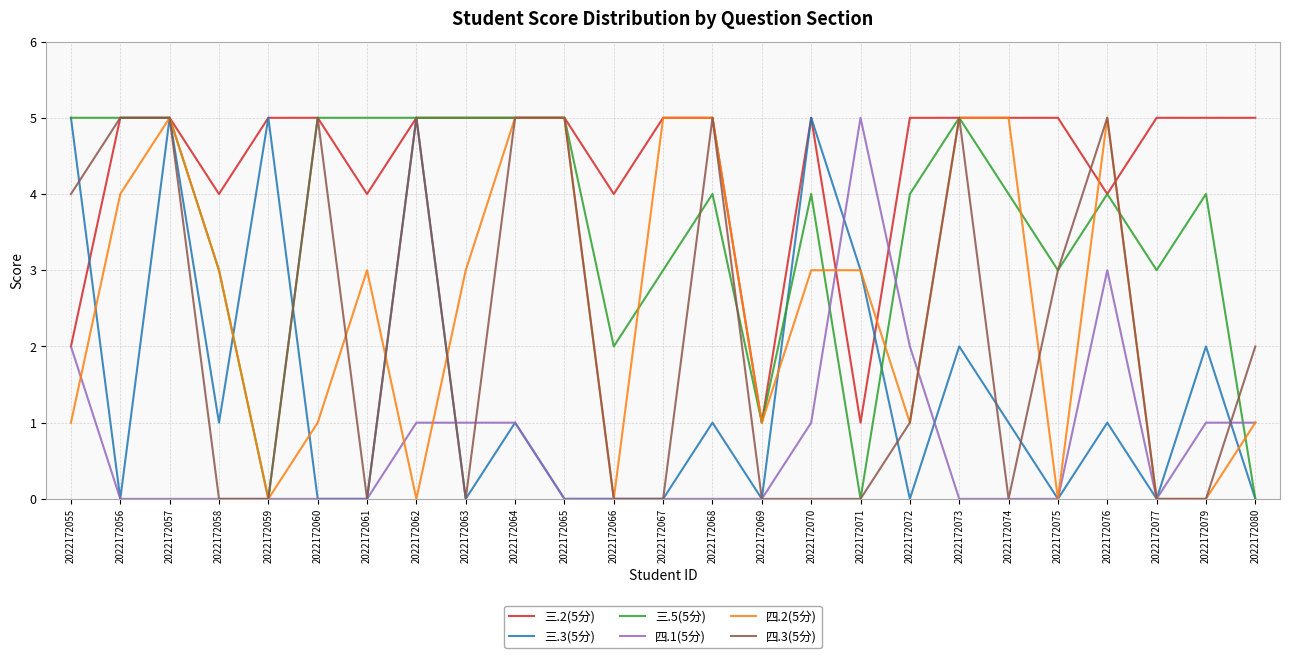

What is the greatest value displayed?

5